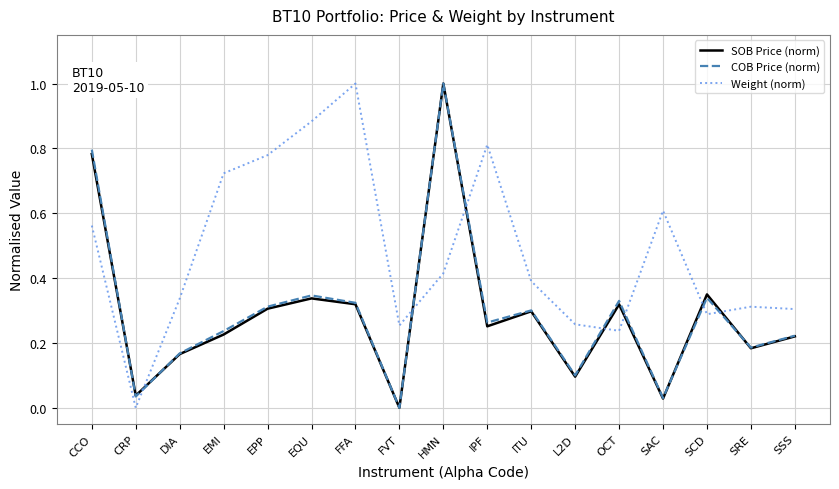

How many interior local peaks does the SOB Price (norm) series have?

5